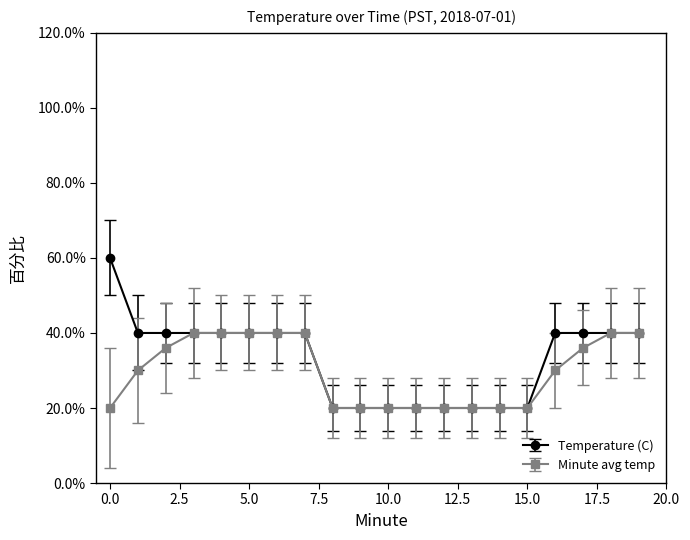

List the series in order of their peak value, highest first.

Temperature (C), Minute avg temp